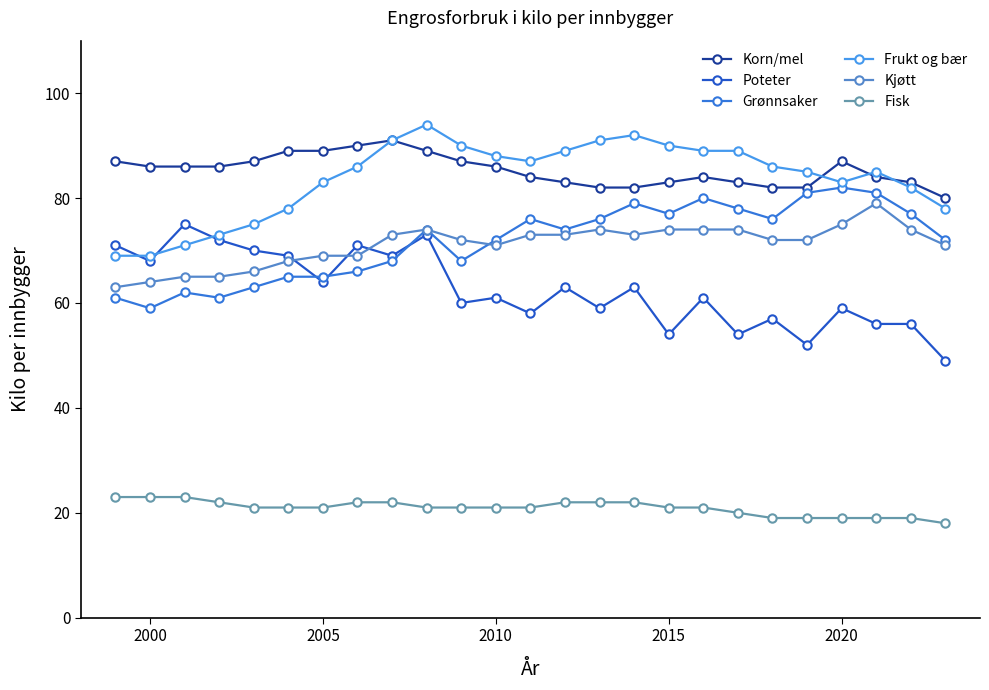

What is the maximum value for Frukt og bær?

94